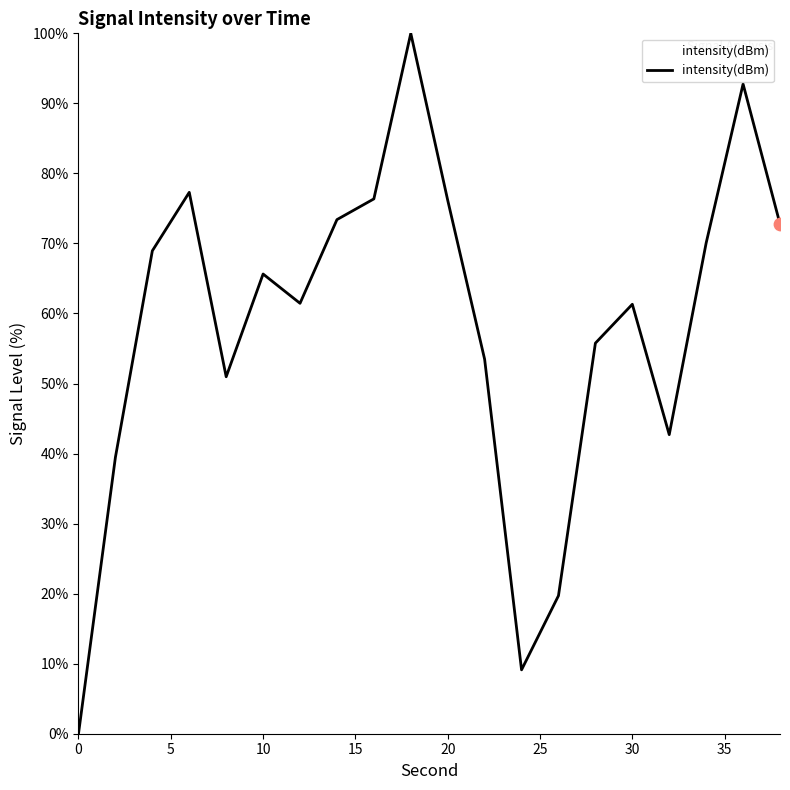

What is the maximum value shown in the chart?

100.0